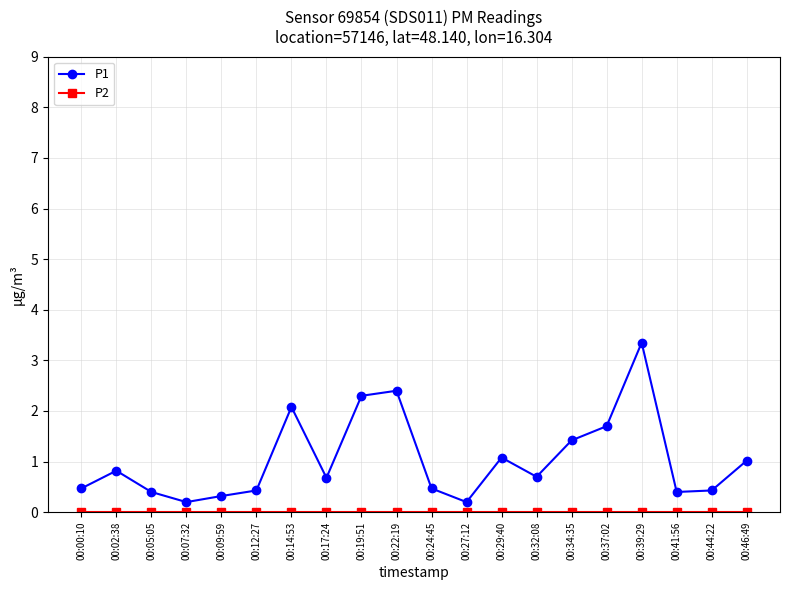

Is it true that P1 equals 1.1 at 00:17:24?

False